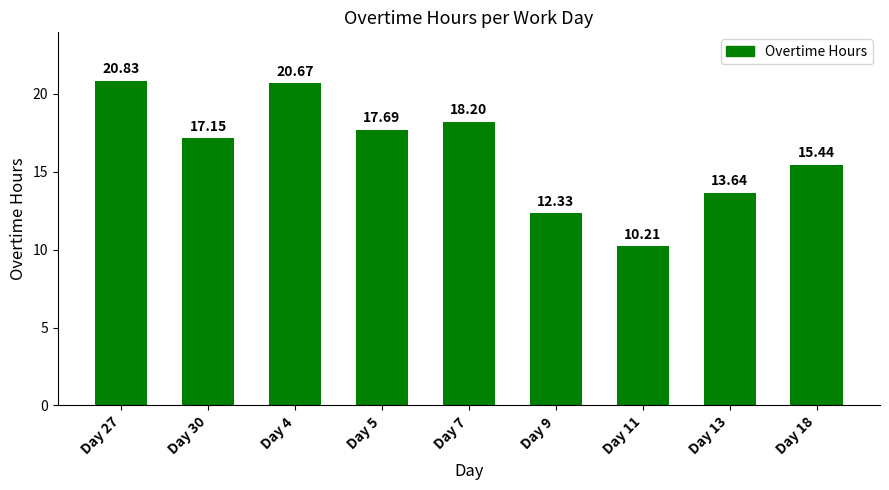

How many bars are there in total?

9